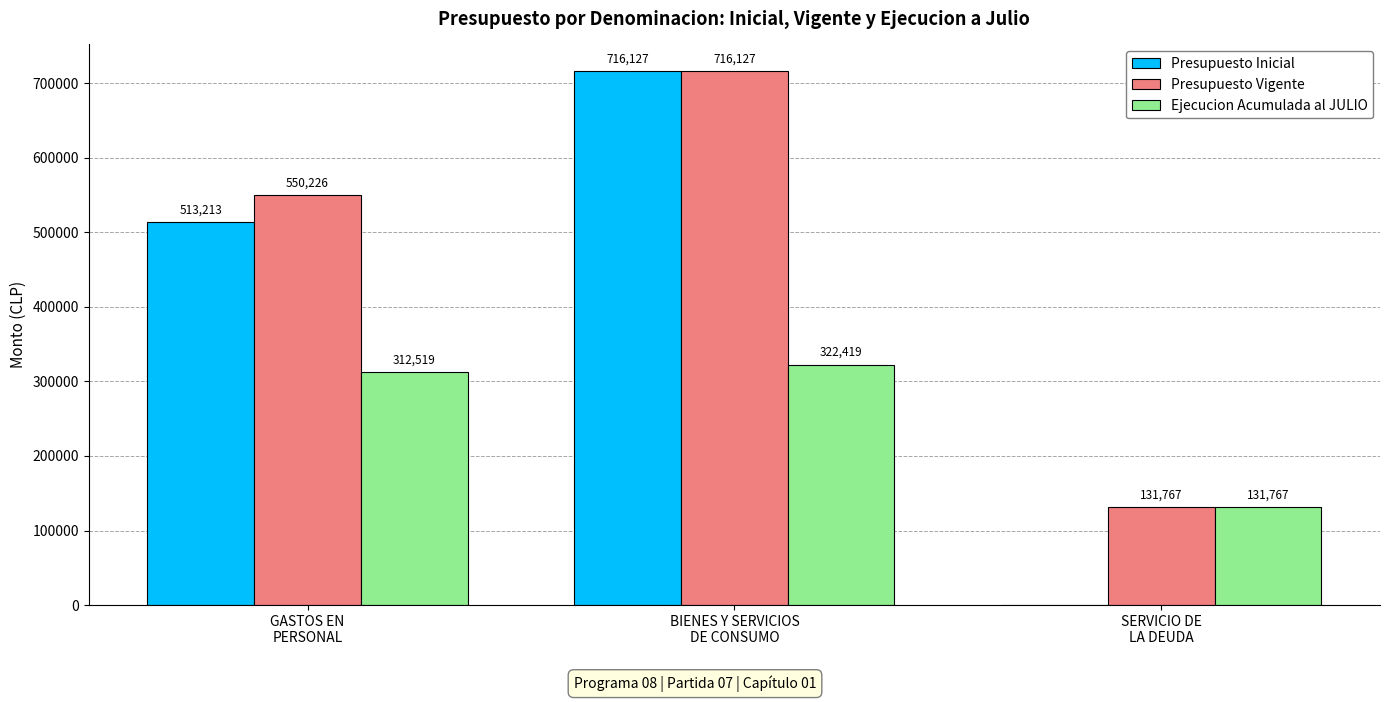

What are all the series names shown in the legend?

Presupuesto Inicial, Presupuesto Vigente, Ejecucion Acumulada al JULIO